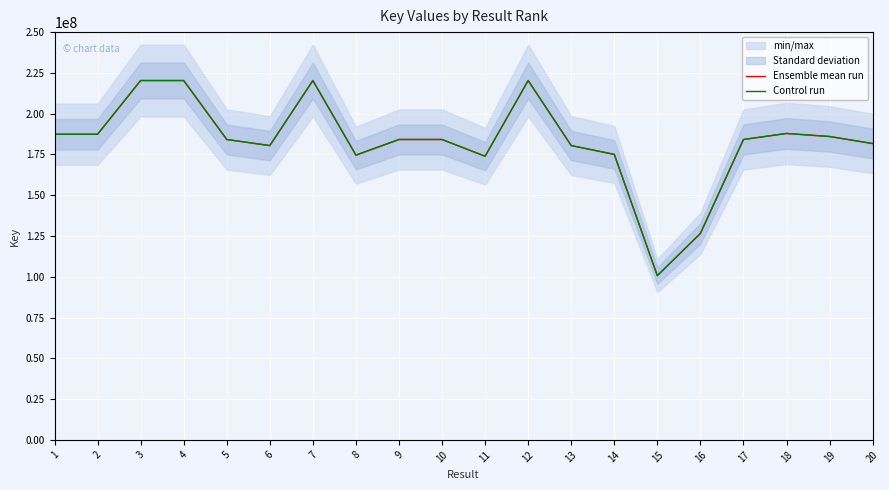

What is the difference between the Ensemble mean run values at 6 and 3?

39874292